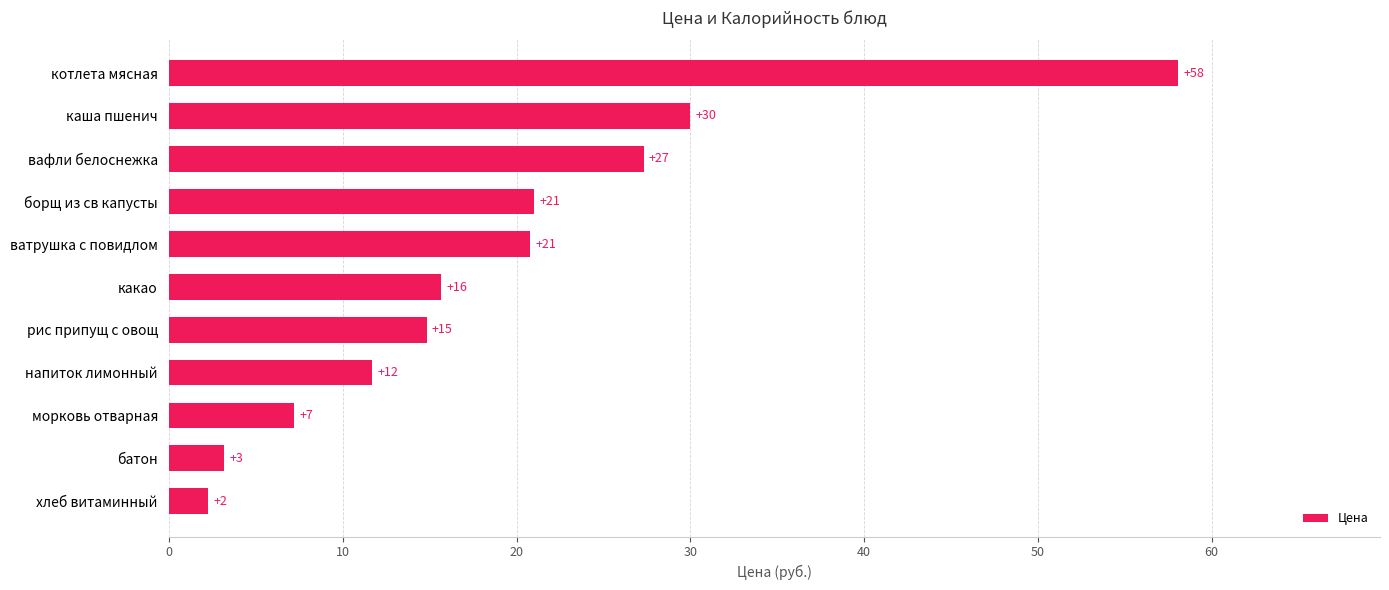

What is the sum of all values?

212.0